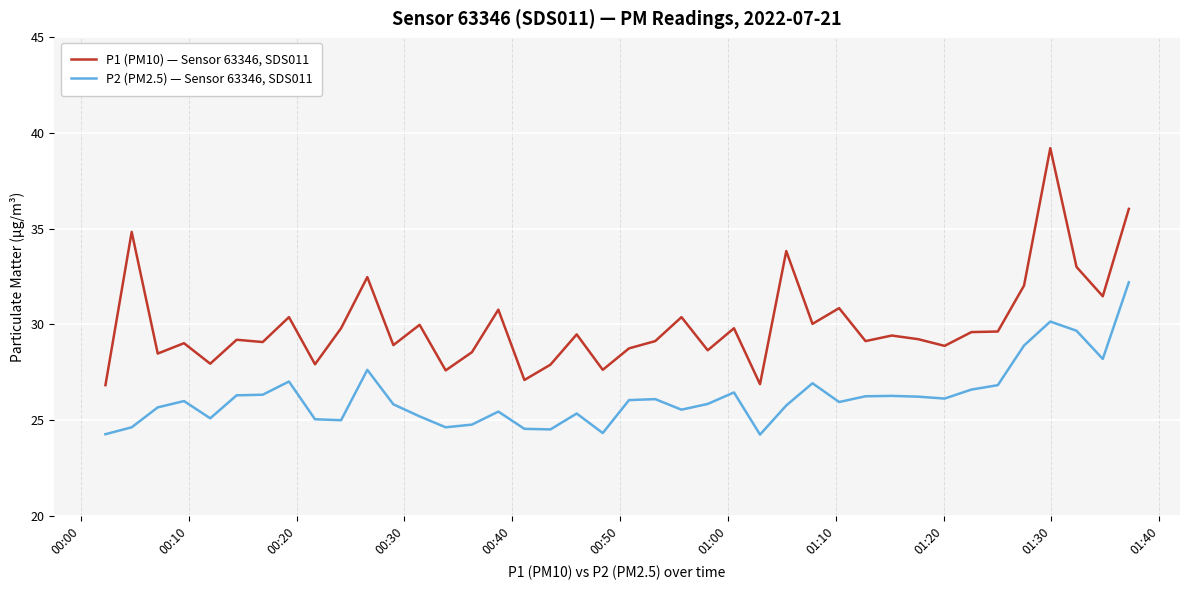

What is the maximum value shown in the chart?

39.2